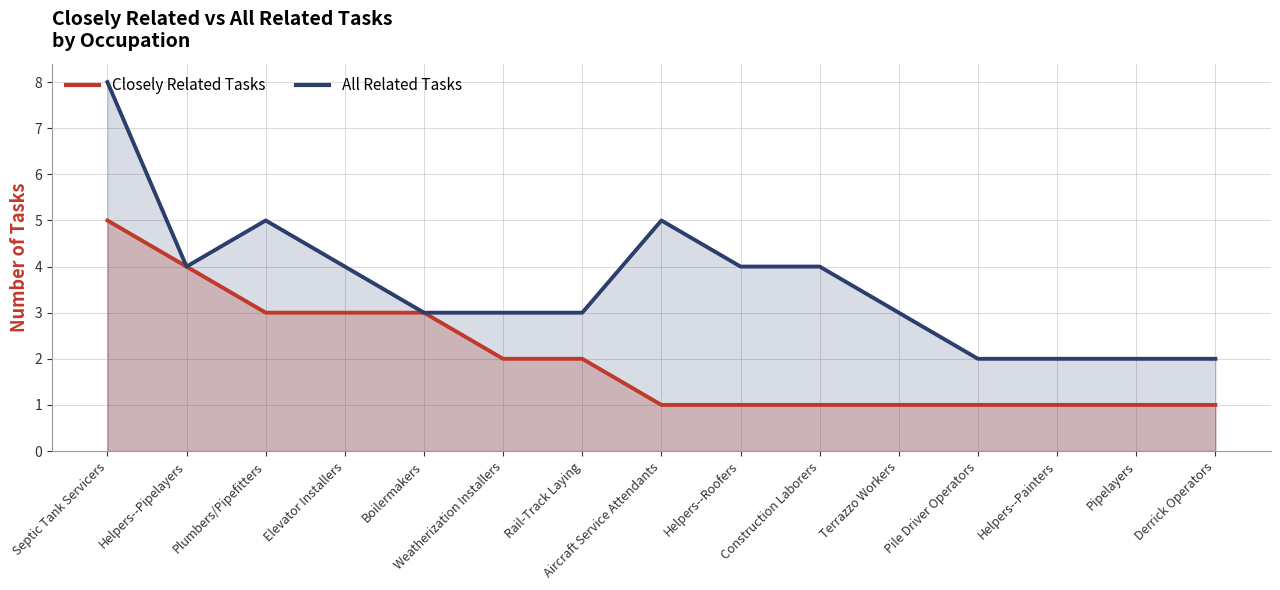

The All Related Tasks series shows 9 at Plumbers/Pipefitters. True or false?

False